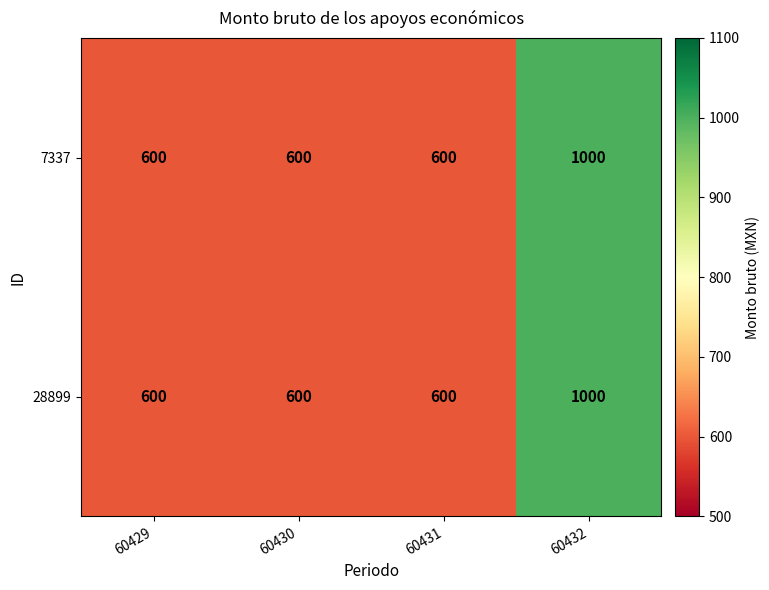

Is it true that 28899 equals 924 at 60431?

False